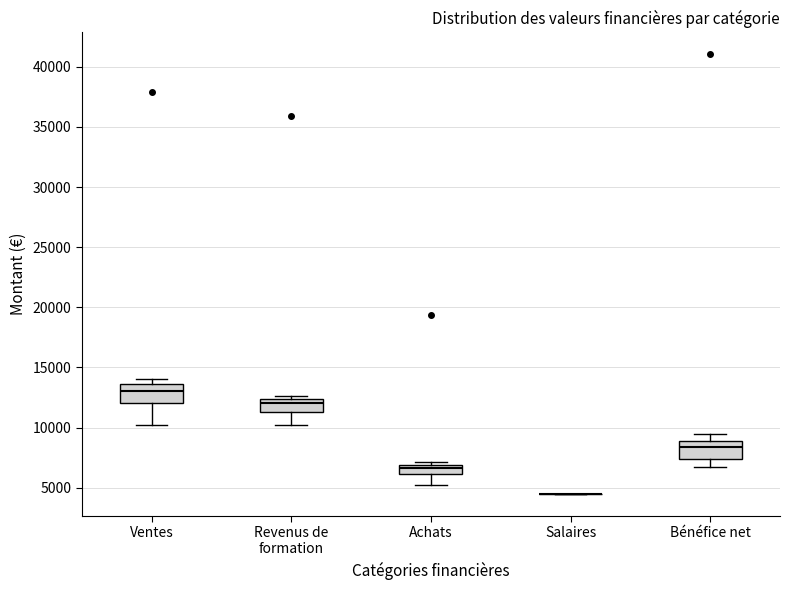

Reading left to right, read every box against the y-axis: the position of its median line, the range the box covers, and the ends of its whiskers. The values are not printed on the chart, so give them approximately, as read against the axis.

Ventes: median 13000, box 12000 to 13500, whiskers 10500 to 14000
Revenus de formation: median 12000, box 11500 to 12500, whiskers 10000 to 12500 (just above the box's upper edge)
Achats: median 6500, box 6000 to 7000, whiskers 5000 to 7000 (just above the box's upper edge)
Salaires: box collapsed to a line at 4500, whiskers 4500 to 4500
Bénéfice net: median 8500, box 7500 to 9000, whiskers 7000 to 9500